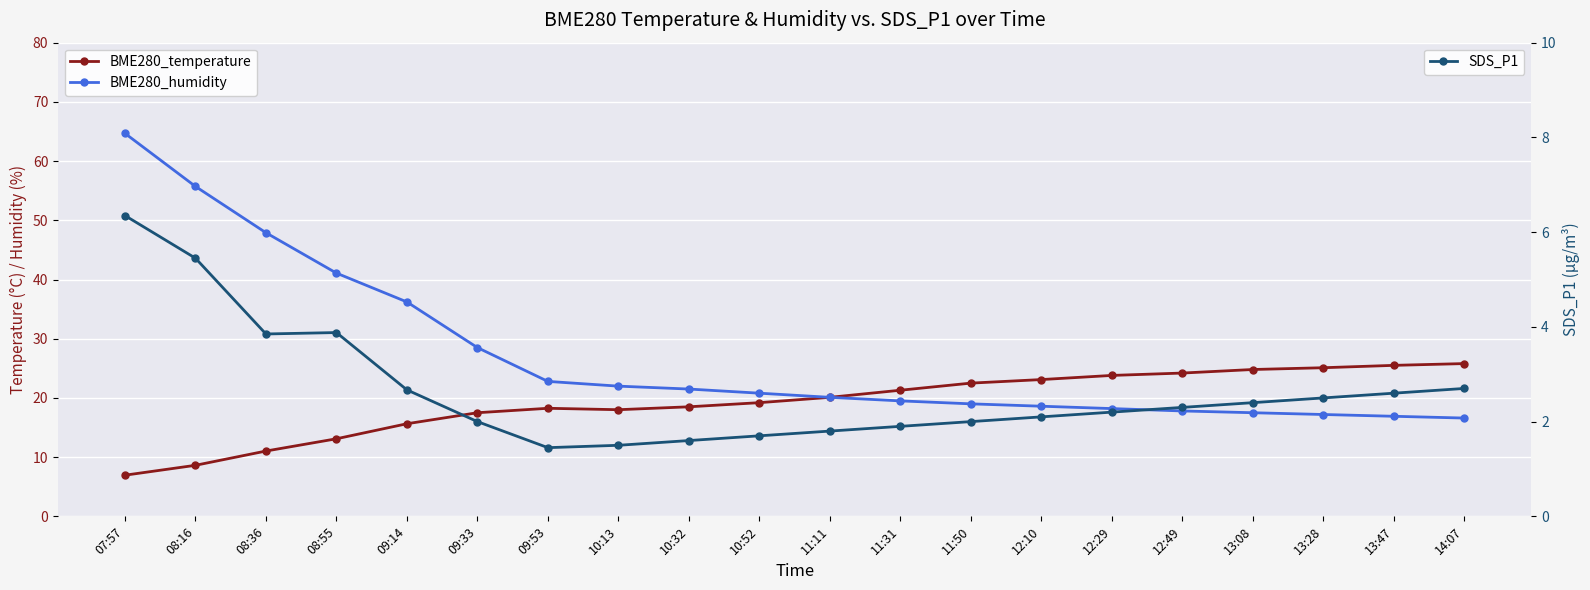

The BME280_humidity series shows 18.6 at 12:10. True or false?

True